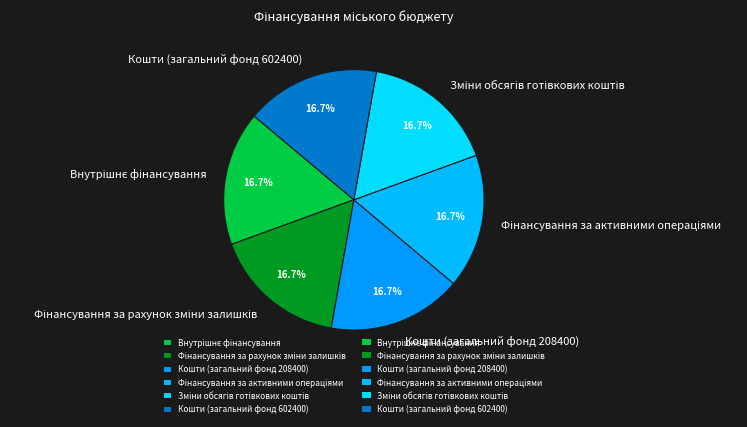

Is there any slice that represents more than half of the pie?

No